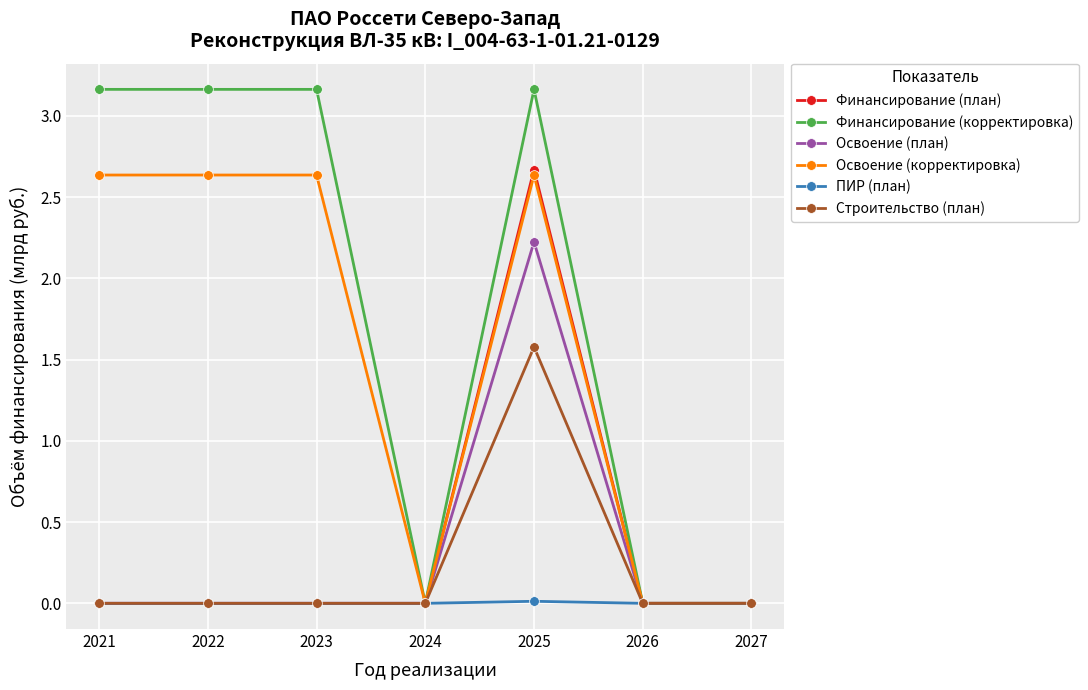

What is the total value across all series at 2025?

12.3